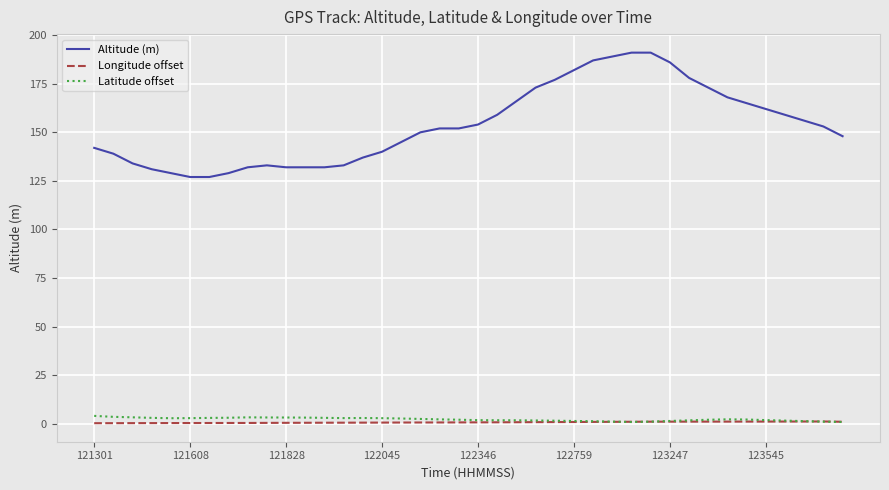

Which series has the widest spread of values?

Altitude (m)